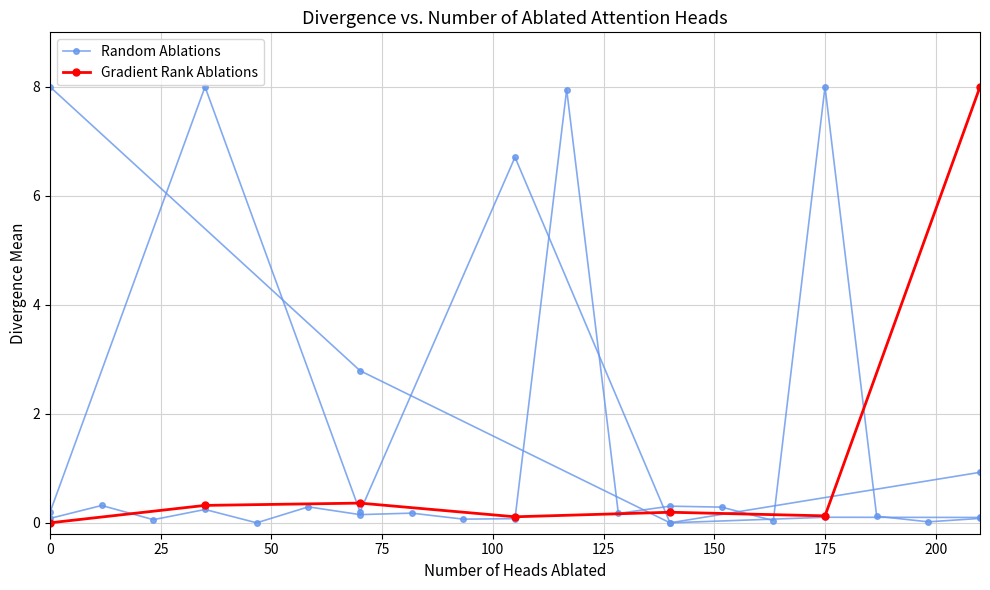

How many series are shown in this chart?

2